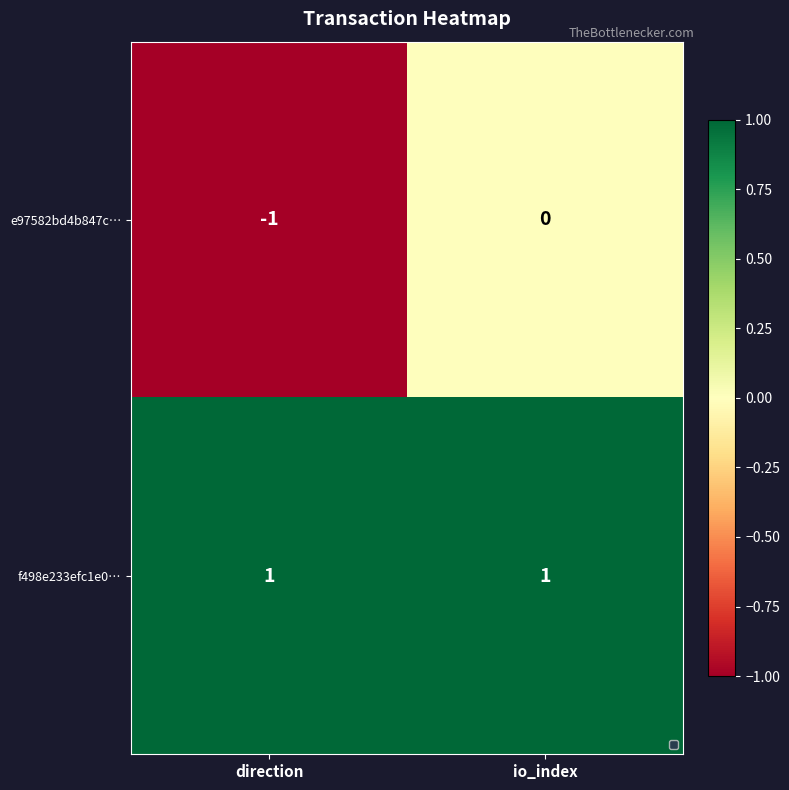

Which series has the largest total across all categories?

f498e233efc1e0…